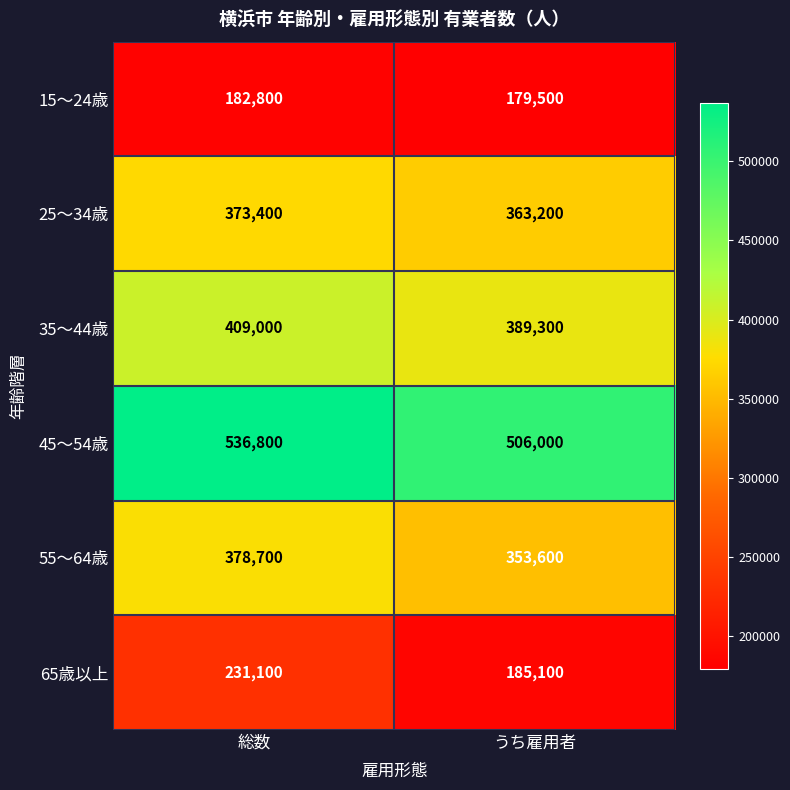

Which series has the largest total across all categories?

45～54歳